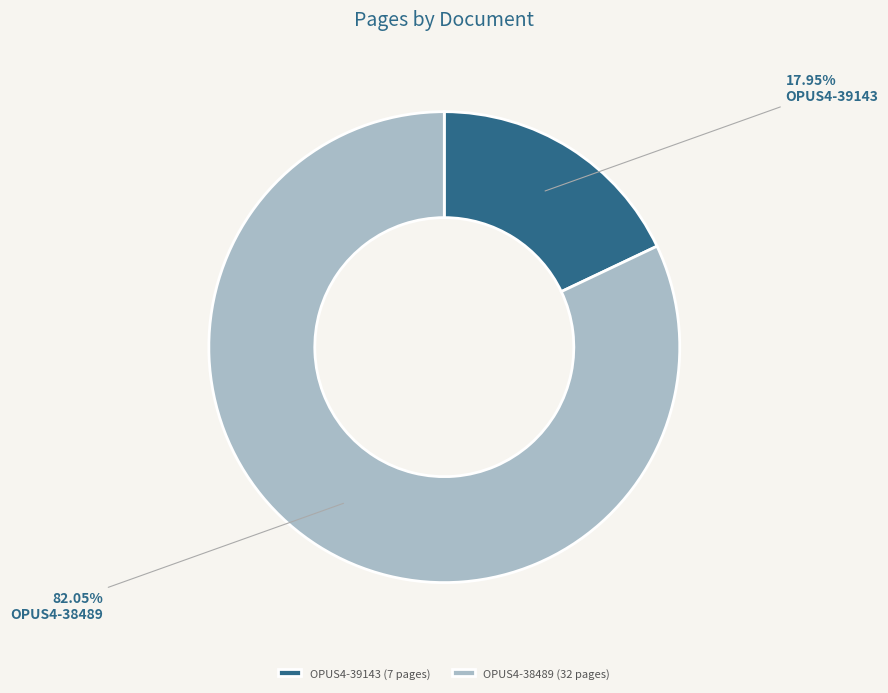

What is the majority slice?

OPUS4-38489